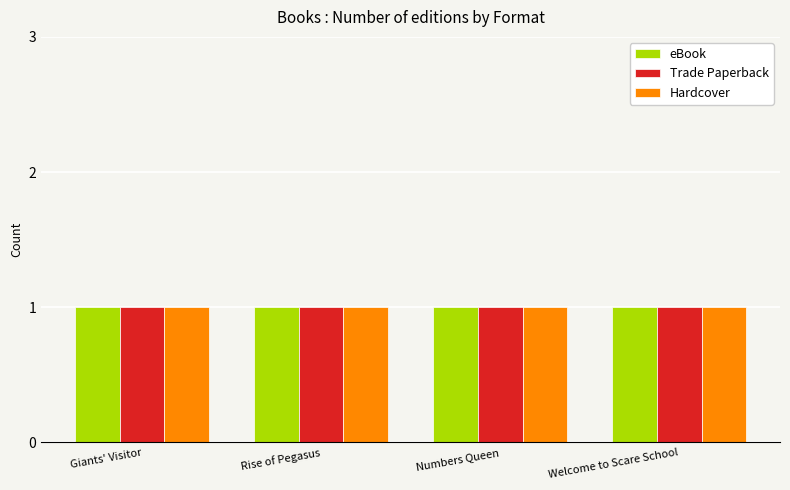

At which category does the chart reach its peak across all series?

Welcome to Scare School